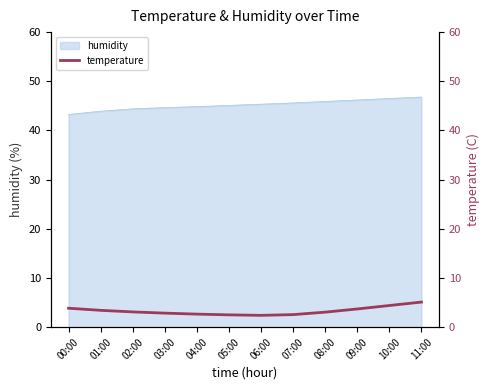

The humidity series shows 18.3 at 01:00. True or false?

False